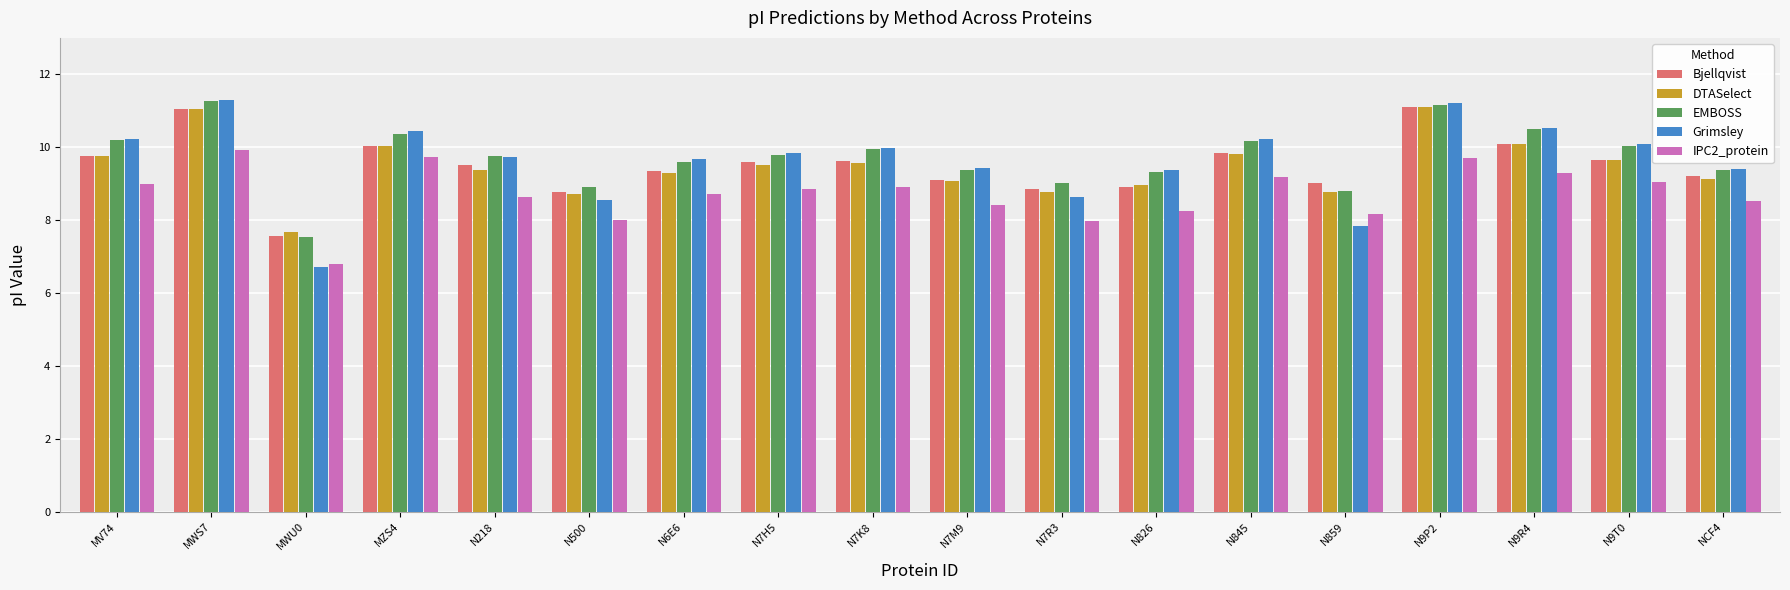

Which series has the largest range (max minus min)?

Grimsley